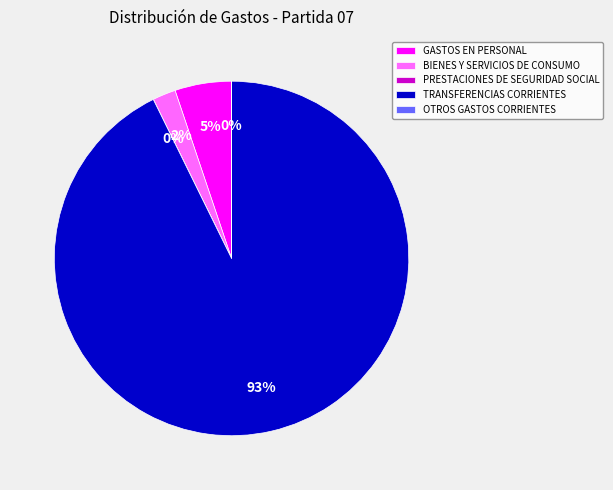

How many segments does this pie chart have?

5